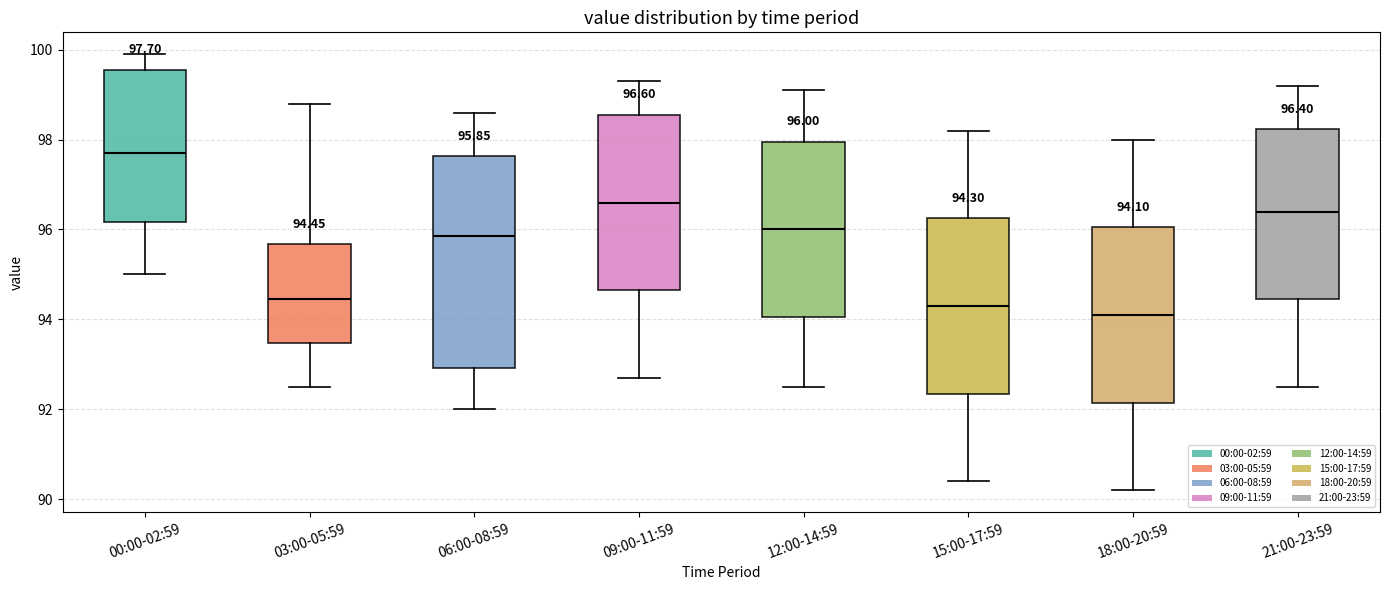

Which box's median line is the highest?

00:00-02:59